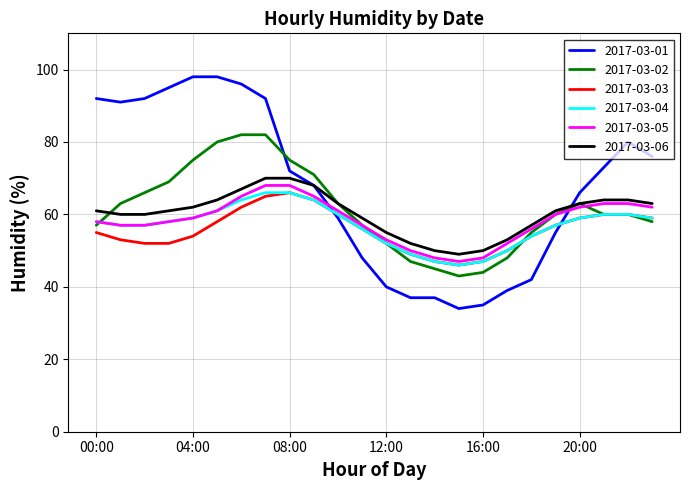

What is the minimum value shown in the chart?

34